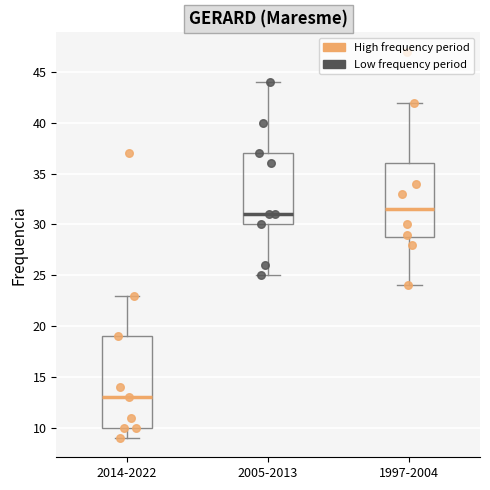

Reading left to right, transcribe this box plot: for each box, give where its median line is, the range the box spans, and where its two whiskers end, as read against the y-axis. The values are not printed on the chart, so give them approximately, as read against the axis.

2014-2022: median 13.0, box 10.0 to 19.0, whiskers 9.0 to 23.0
2005-2013: median 31.0, box 30.0 to 37.0, whiskers 25.0 to 44.0
1997-2004: median 31.5, box 29.0 to 36.0, whiskers 24.0 to 42.0